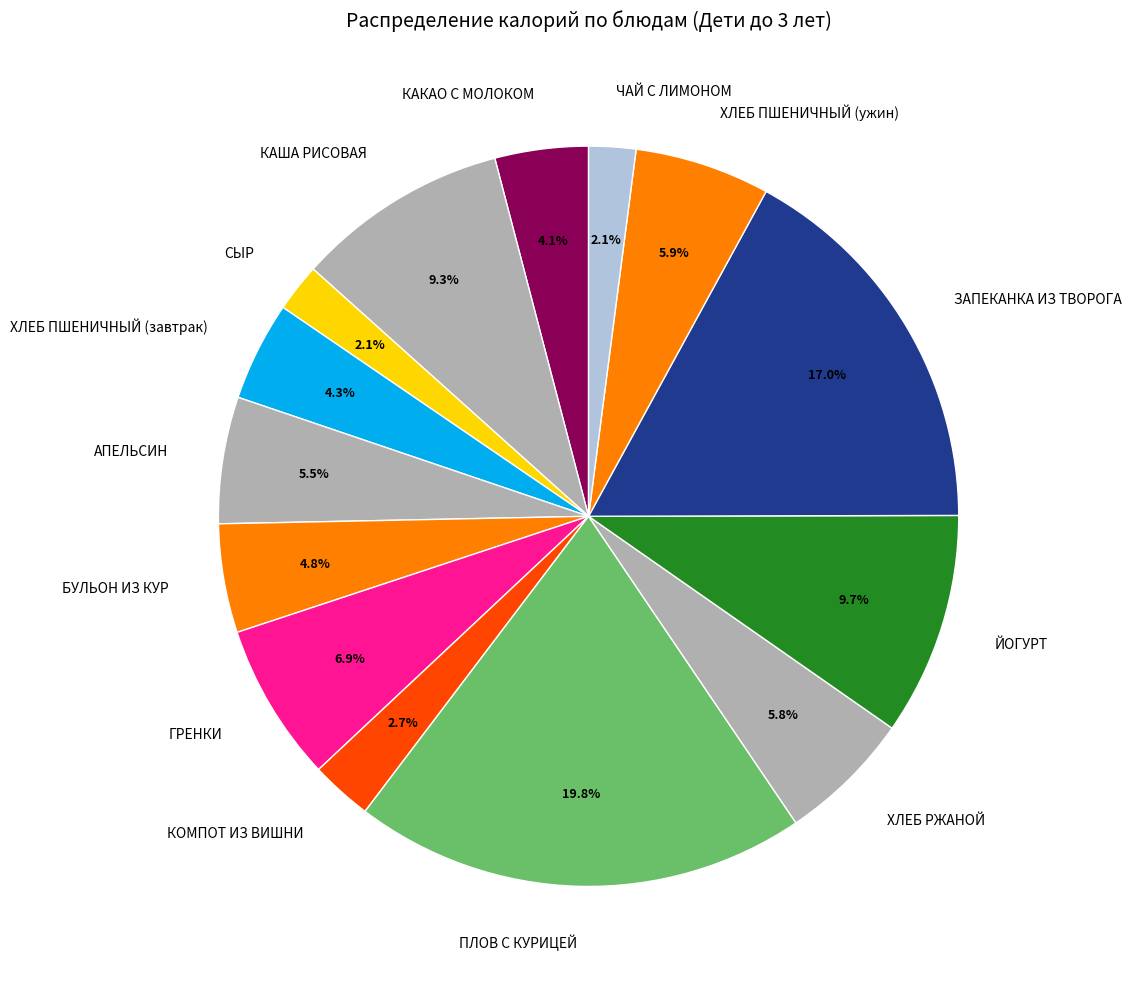

To the nearest percent, what is the difference between the largest and smallest slice percentages?

18%